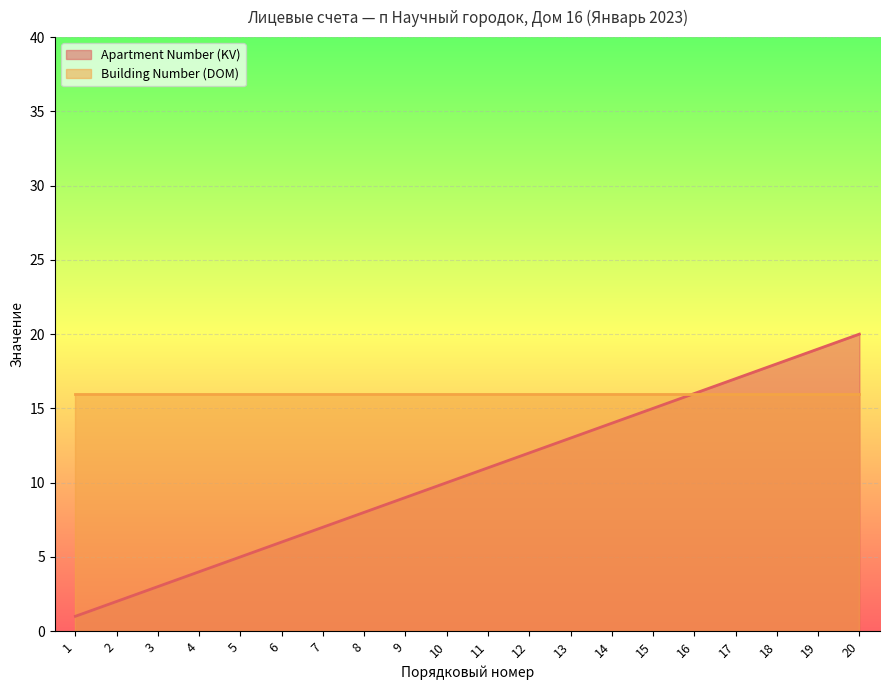

True or false: there are more than 2 points higher than both neighbors.

False